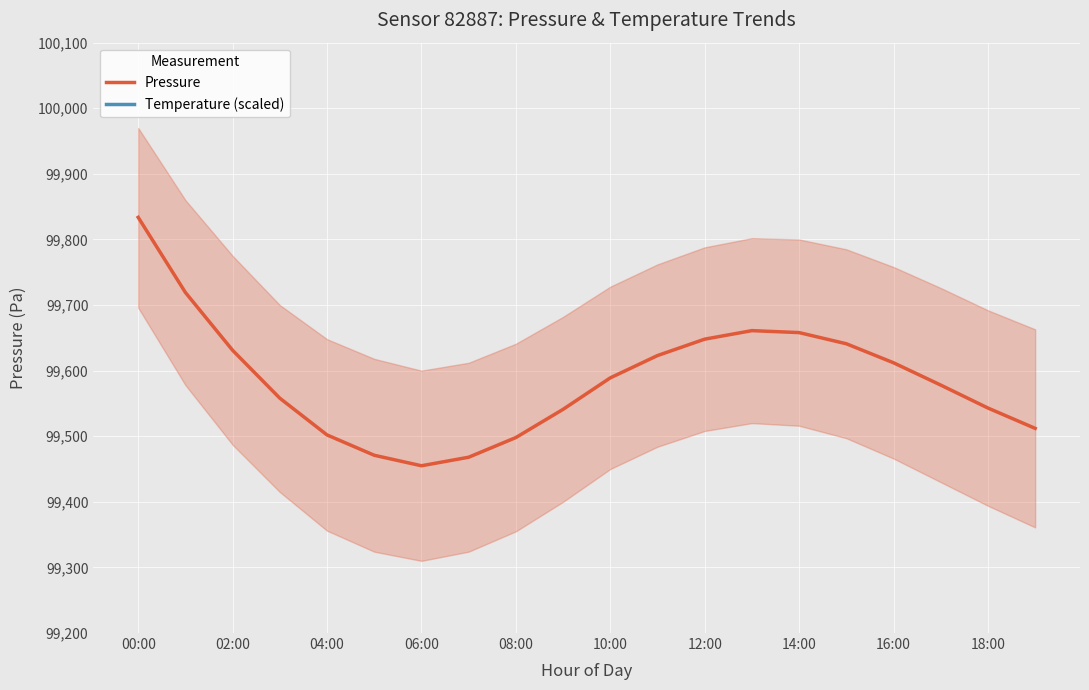

True or false: Pressure has a value of 99543.0 at 18:00.

True